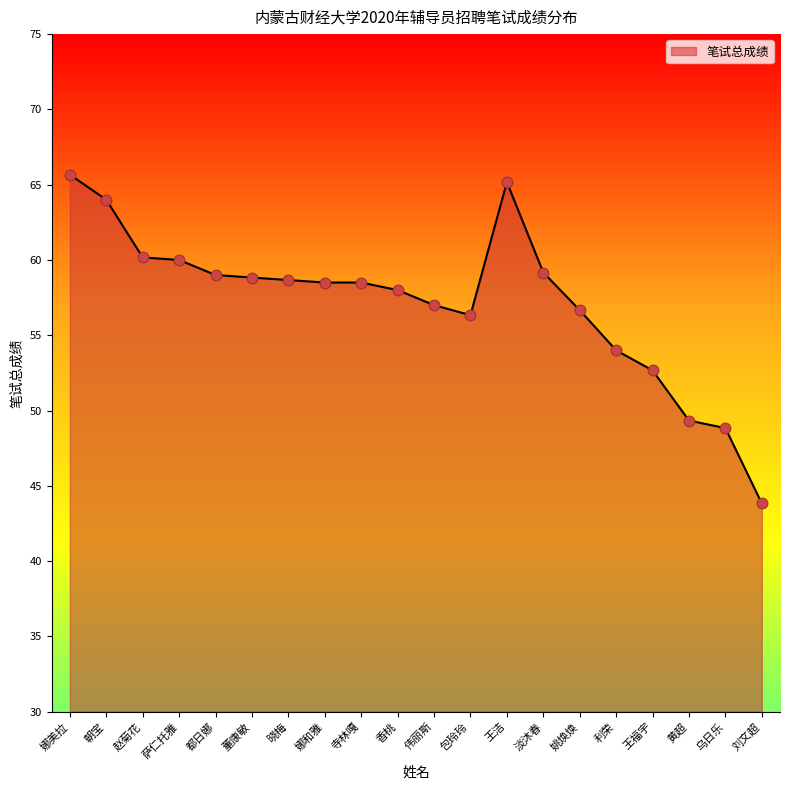

Between 利荣 and 黄超, which is larger?

利荣